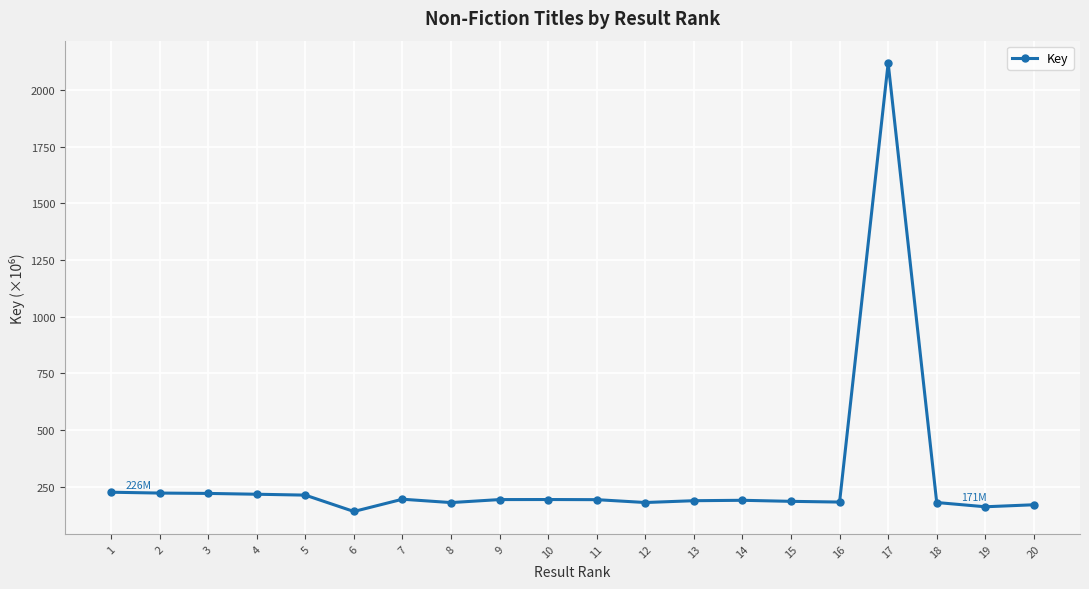

At which label does the data first exceed 193?

1